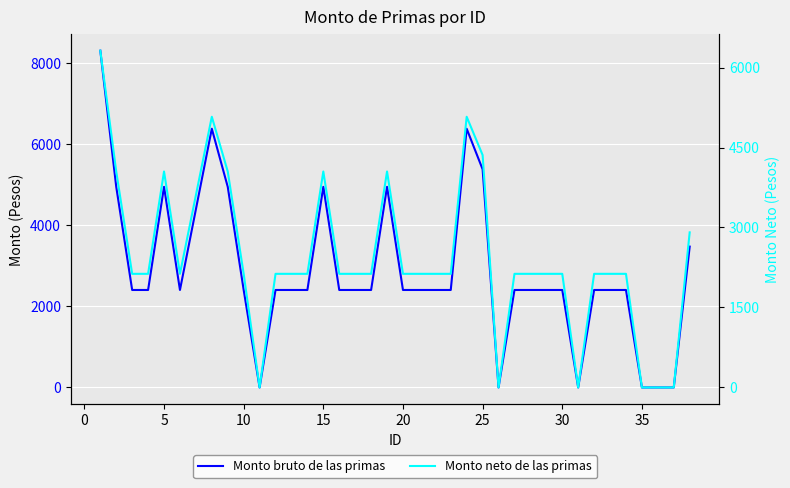

True or false: Monto neto de las primas and Monto bruto de las primas cross at least once.

False